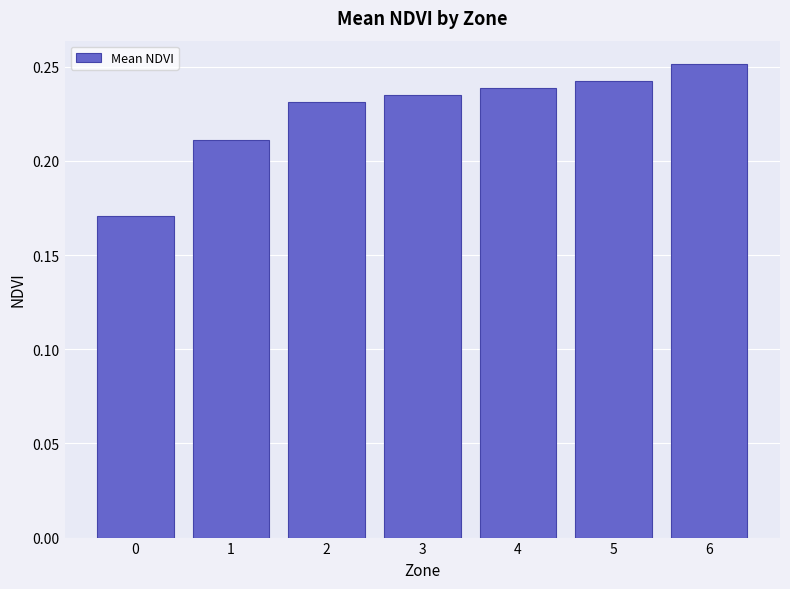

What is the sum of all values?

1.6